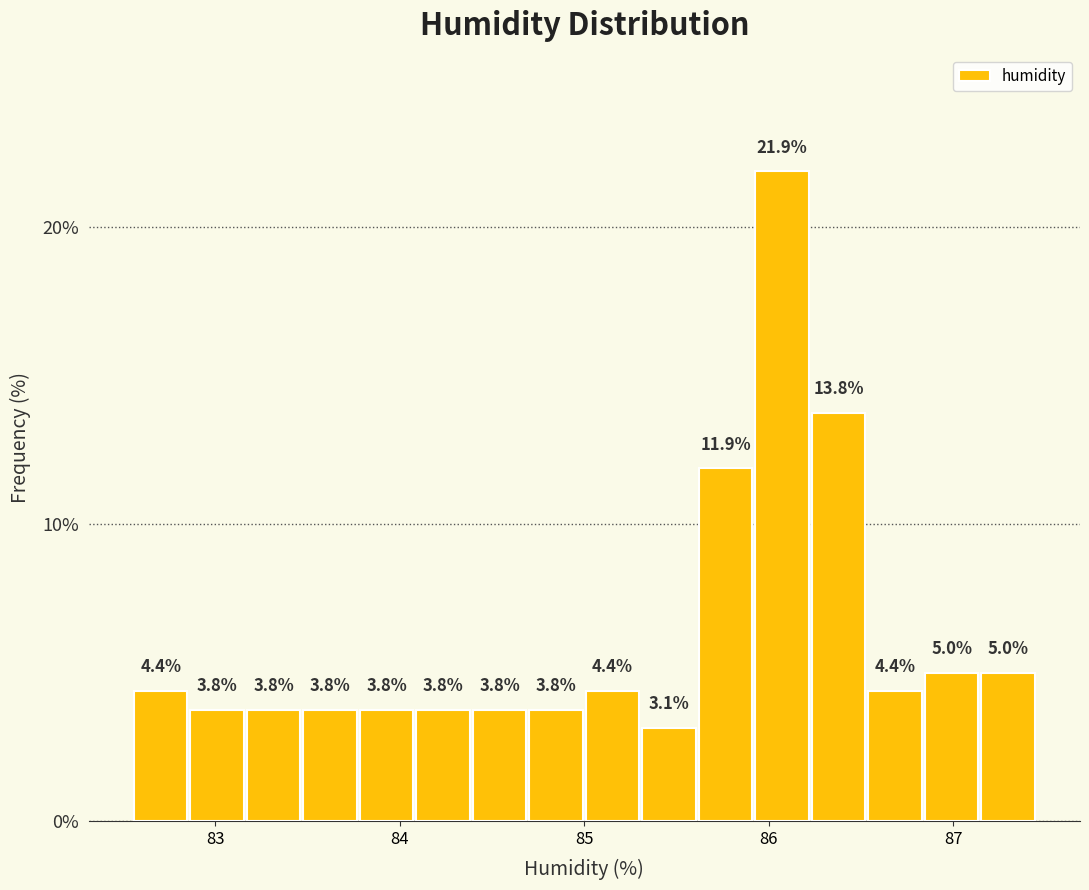

Around what value on the x-axis is the tallest bar? Give the approximate position of its centre, as read against the axis.

86.1